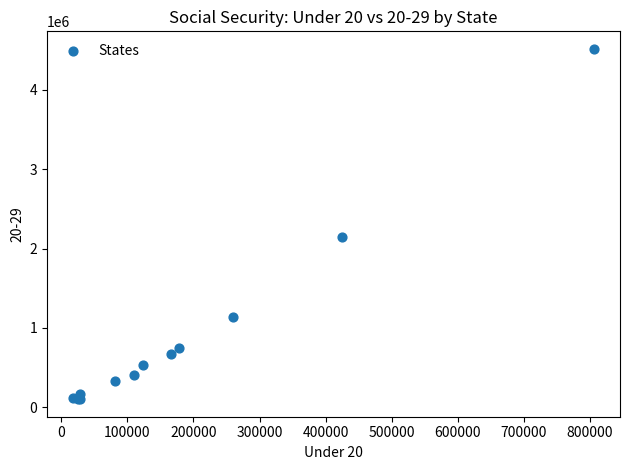

What Y value in the scatter plot is closest to 2308650?

2151369